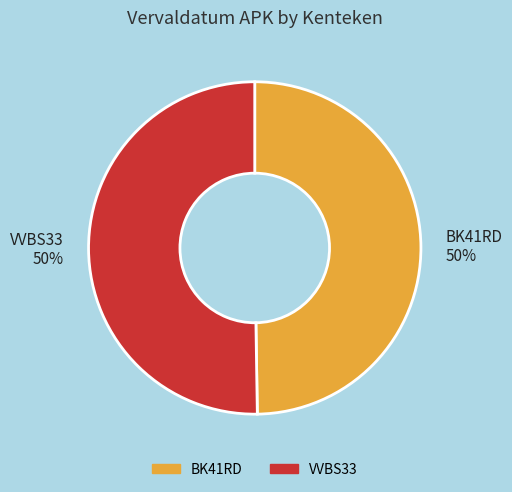

How many segments does this pie chart have?

2